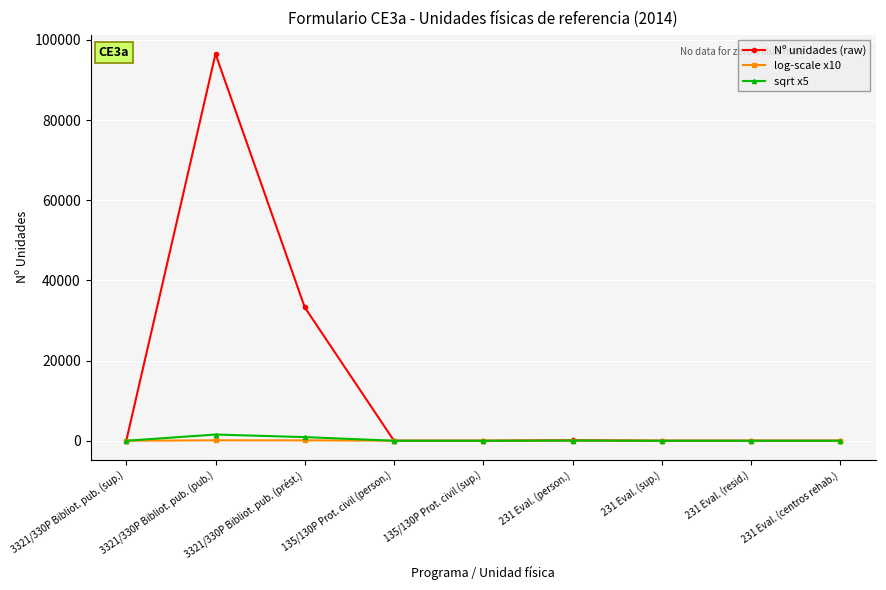

What is the greatest value displayed?

96511.0